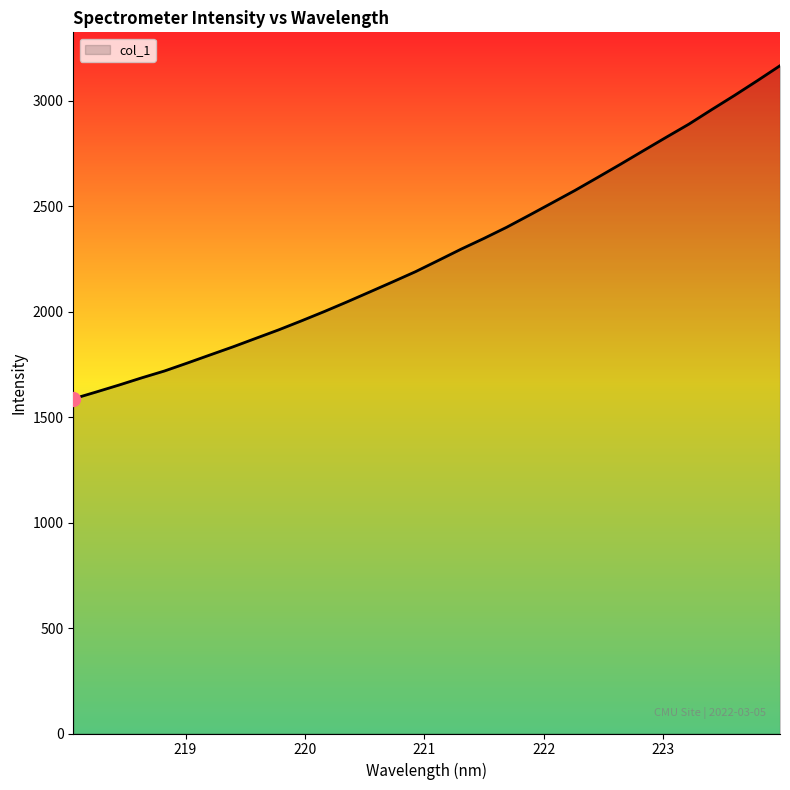

What is the maximum value shown in the chart?

3167.0